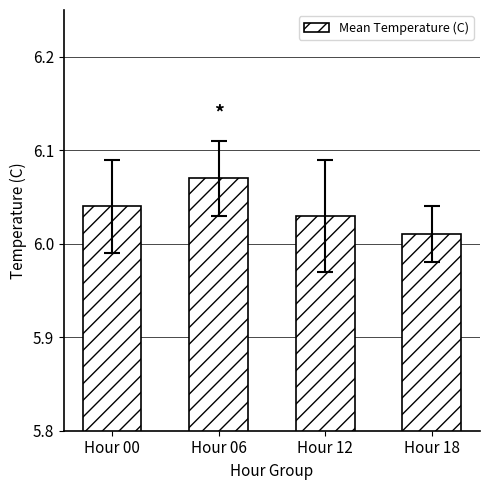

How many bars are there in total?

4